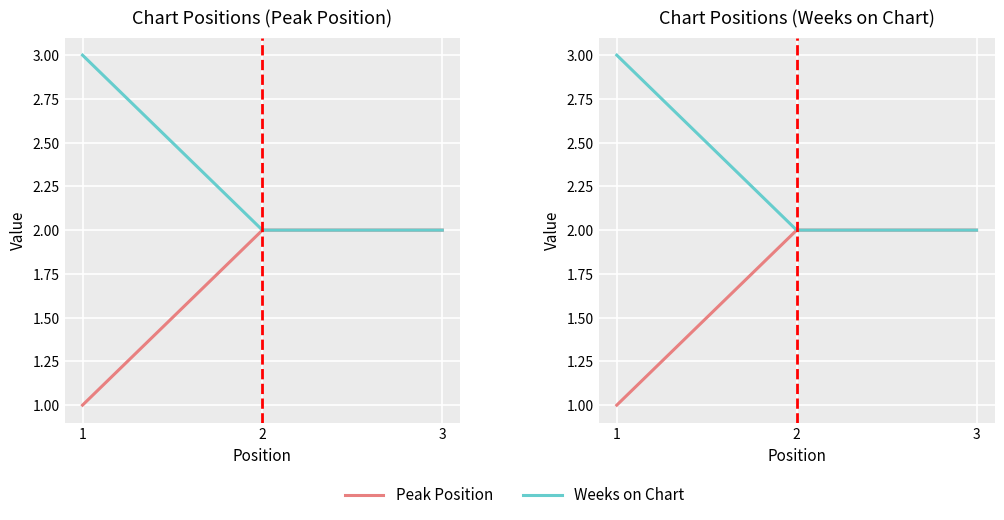

At which label does Weeks on Chart reach its peak?

1